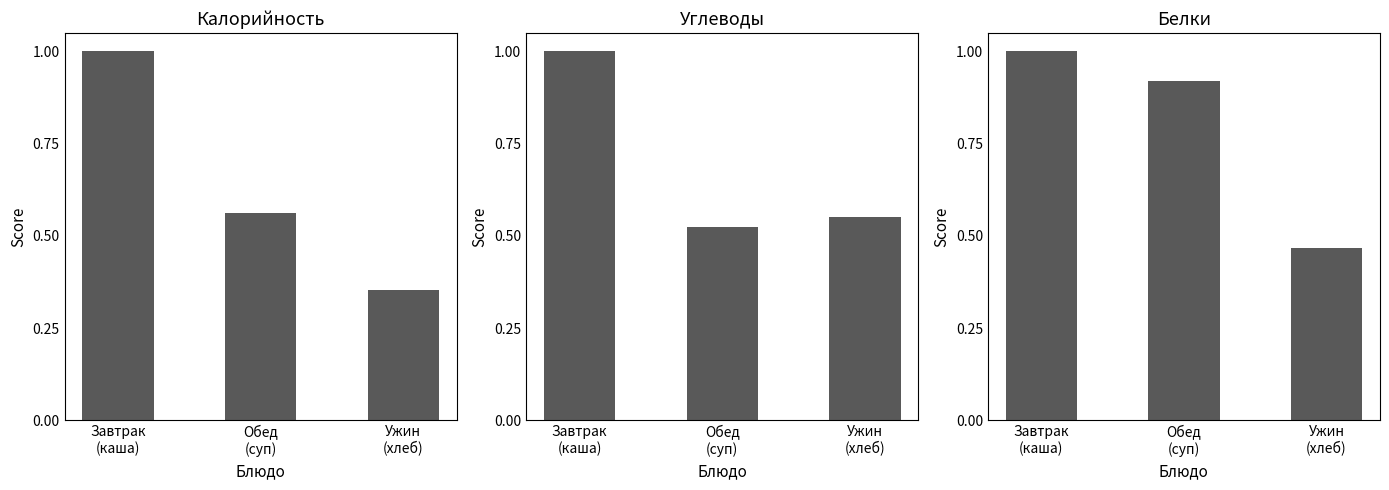

What is the difference between the Калорийность values at Ужин
(хлеб) and Завтрак
(каша)?

0.6